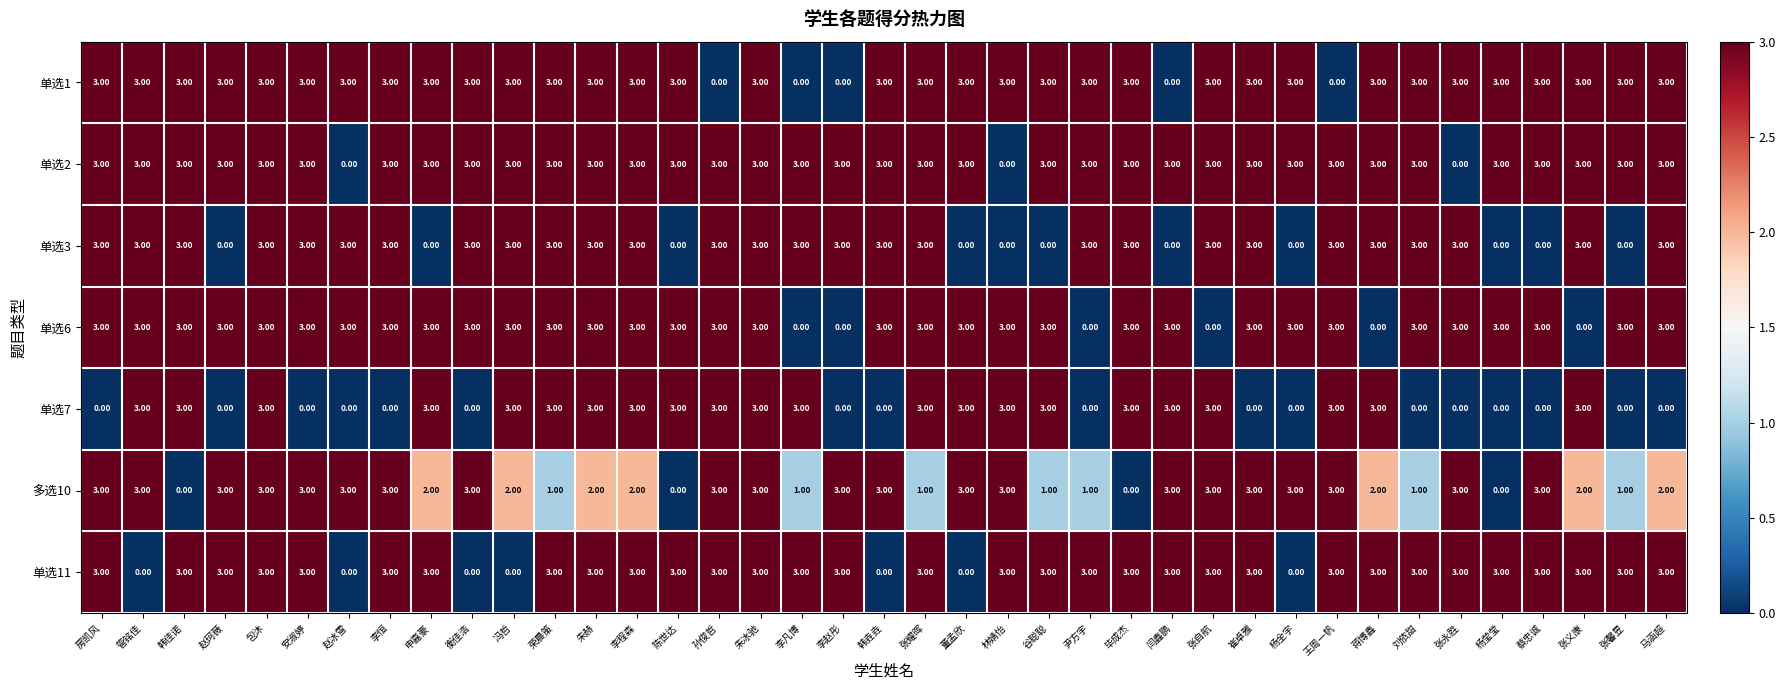

What is the difference between the highest and lowest values at 杨莹莹?

3